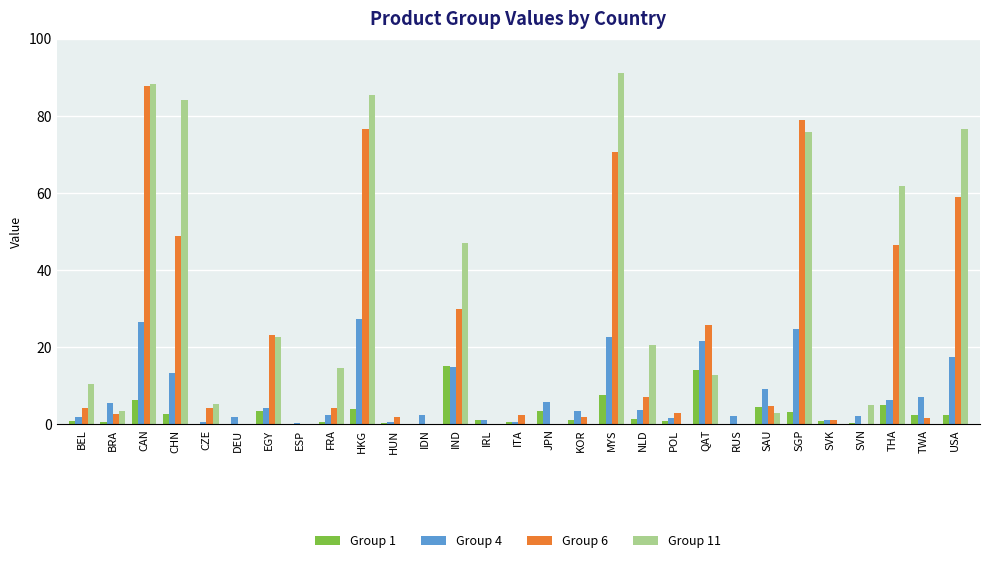

Where does the Group 11 series first go above 5?

BEL